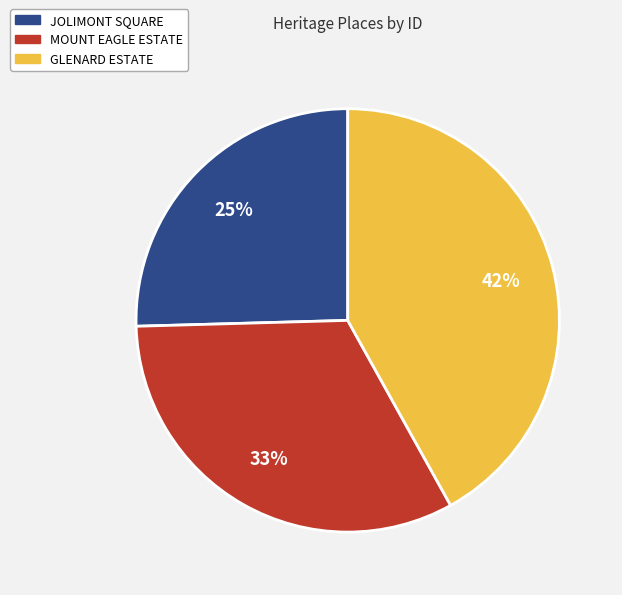

Combined, do JOLIMONT SQUARE and GLENARD ESTATE account for over 50%?

Yes